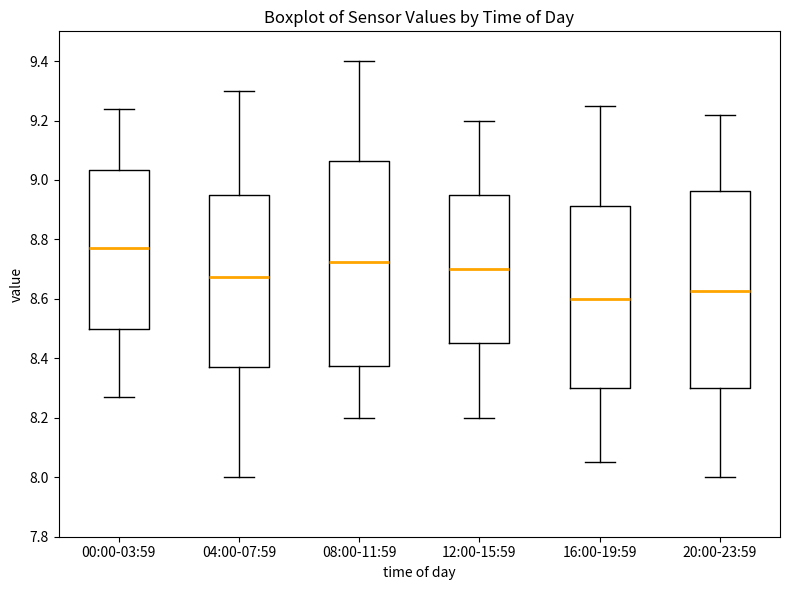

Which box has the highest median line?

00:00-03:59